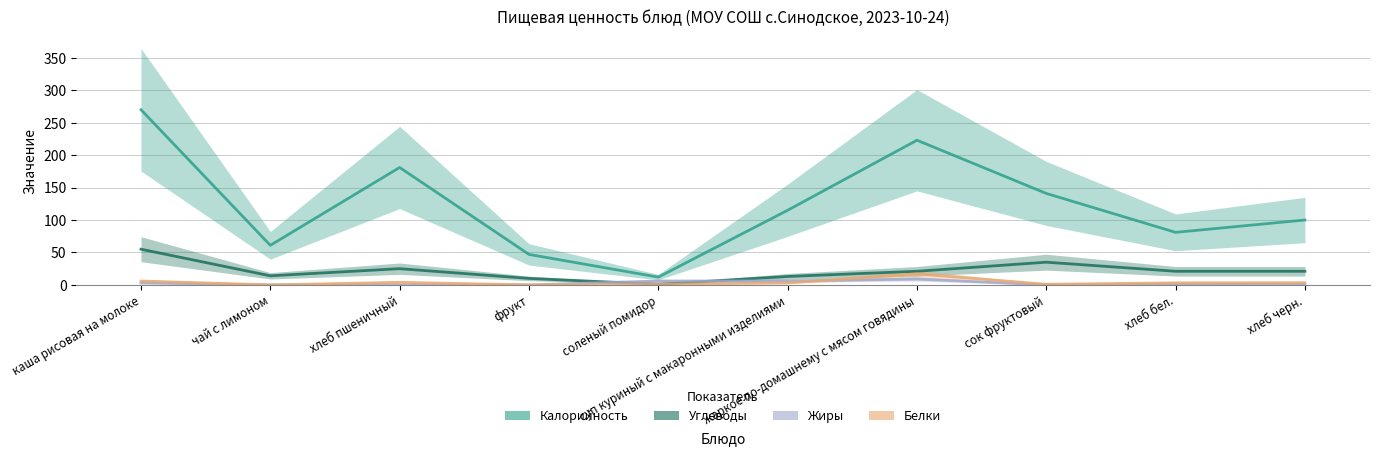

How many Жиры values are between 0 and 6?

9